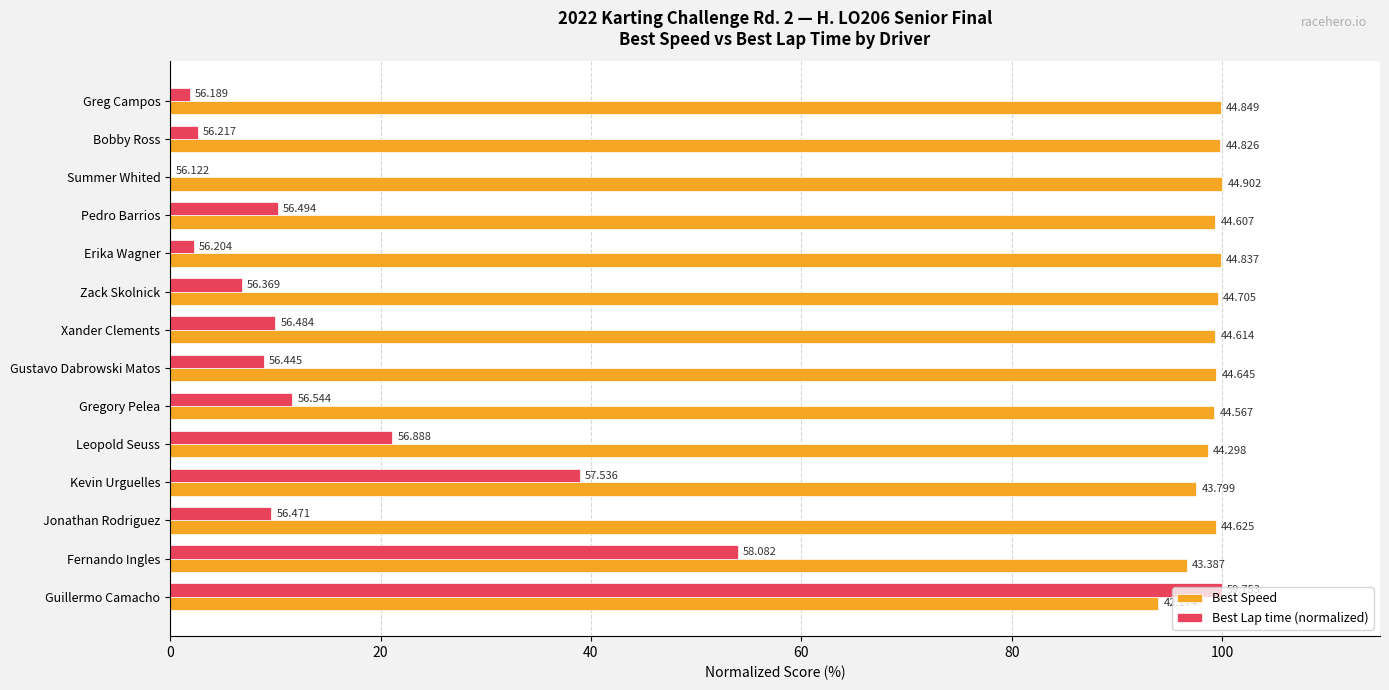

What is the value of the Best Lap time (normalized) bar at the 14th from the left?

100.0